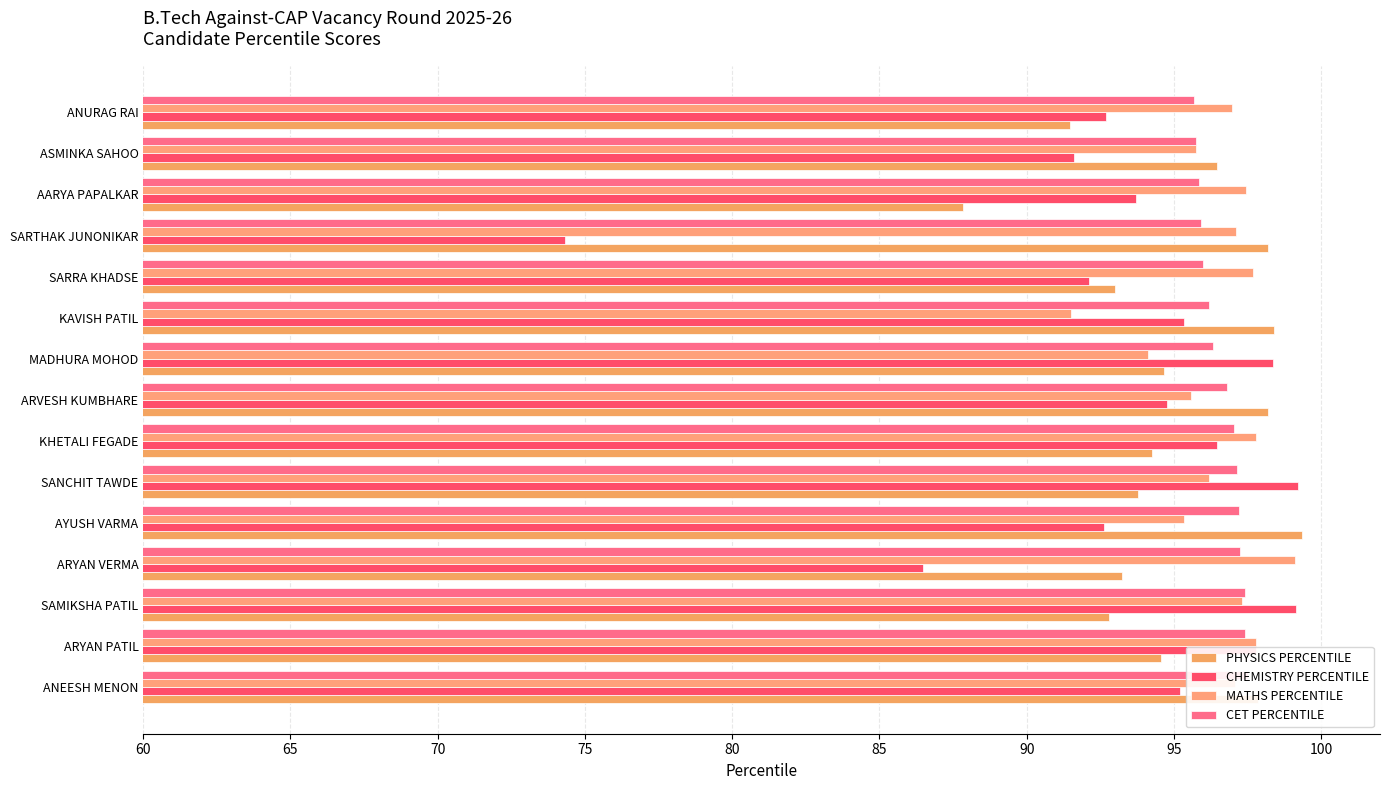

How many bars are there in each group?

4